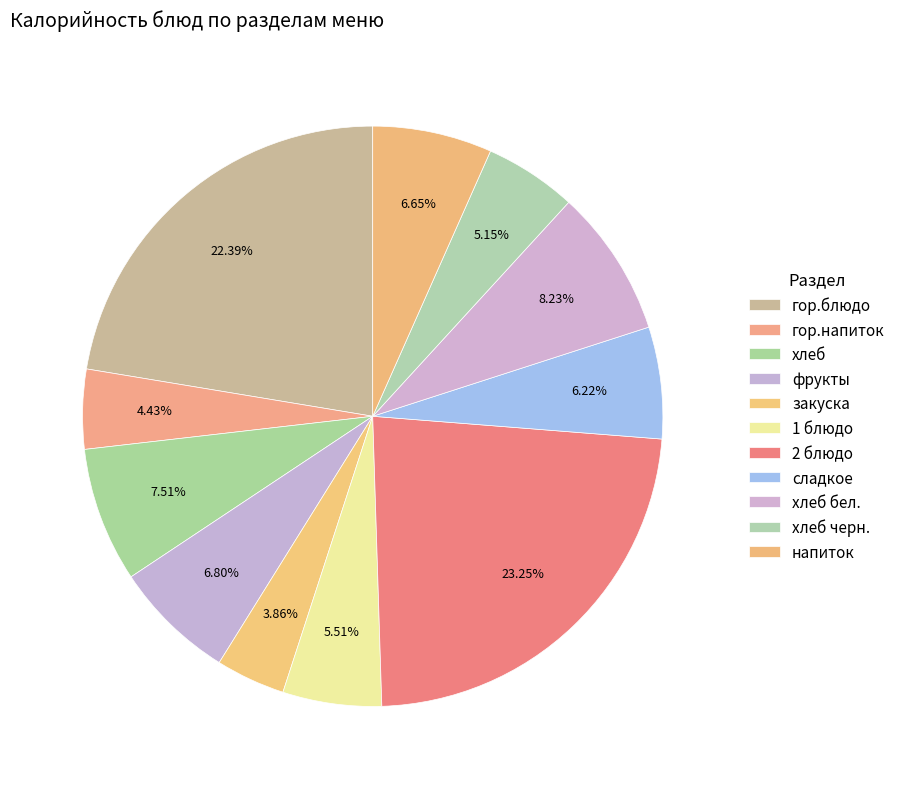

What is the smallest slice in the pie chart?

закуска